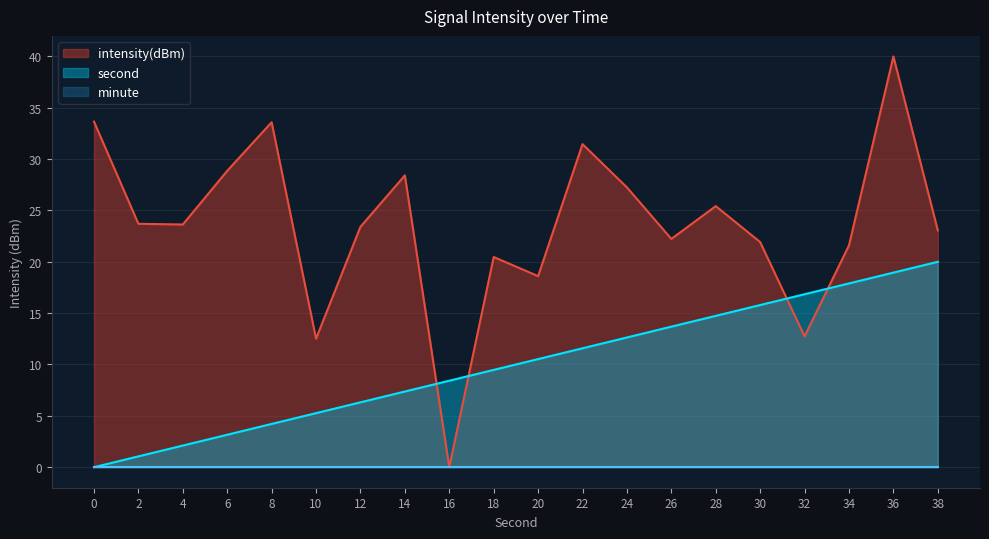

How many lines are shown in the chart?

3